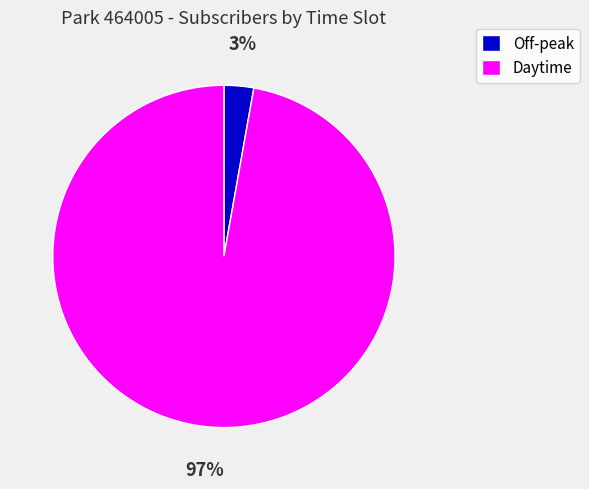

Is it true that Off-peak is 3% of the pie?

True